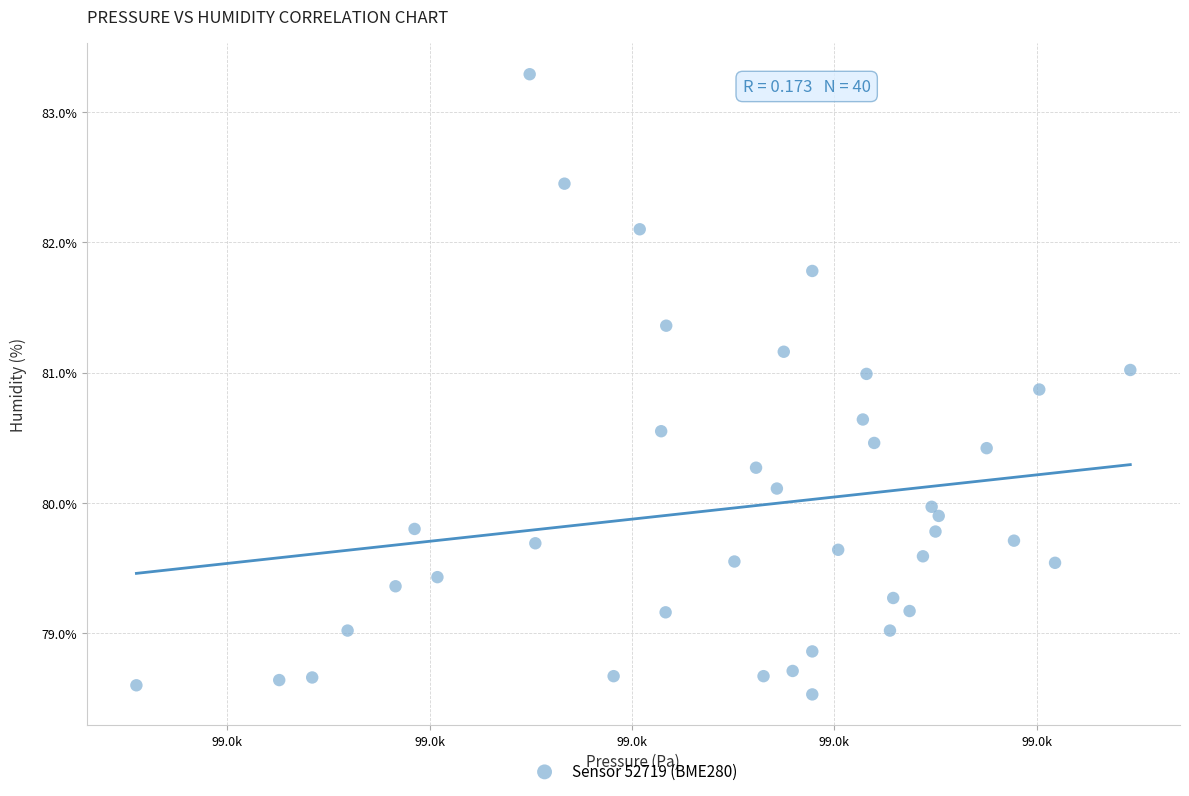

What is the range of Y values (max minus min)?

4.8